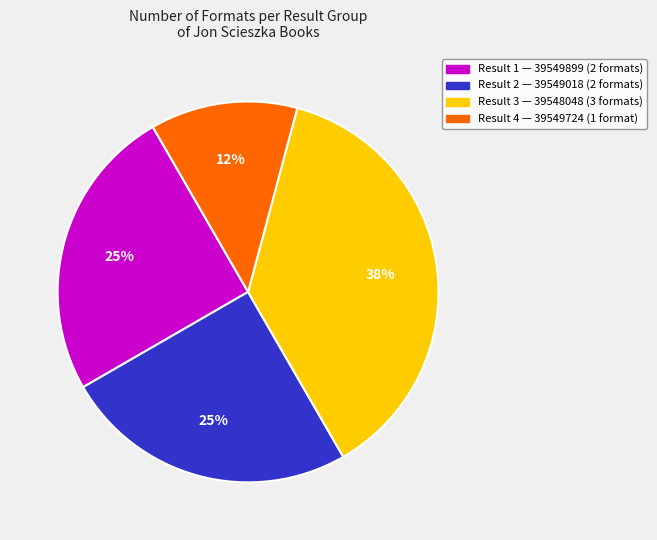

Is there a majority slice in this chart?

No